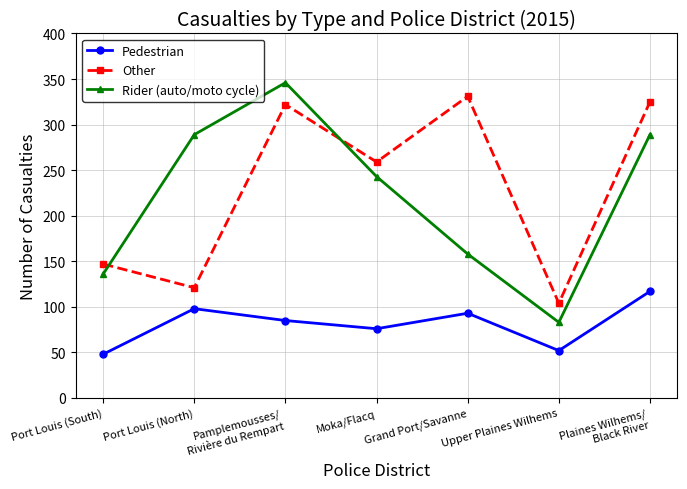

What value does the Other series have at Upper Plaines Wilhems, to the nearest 5?

105